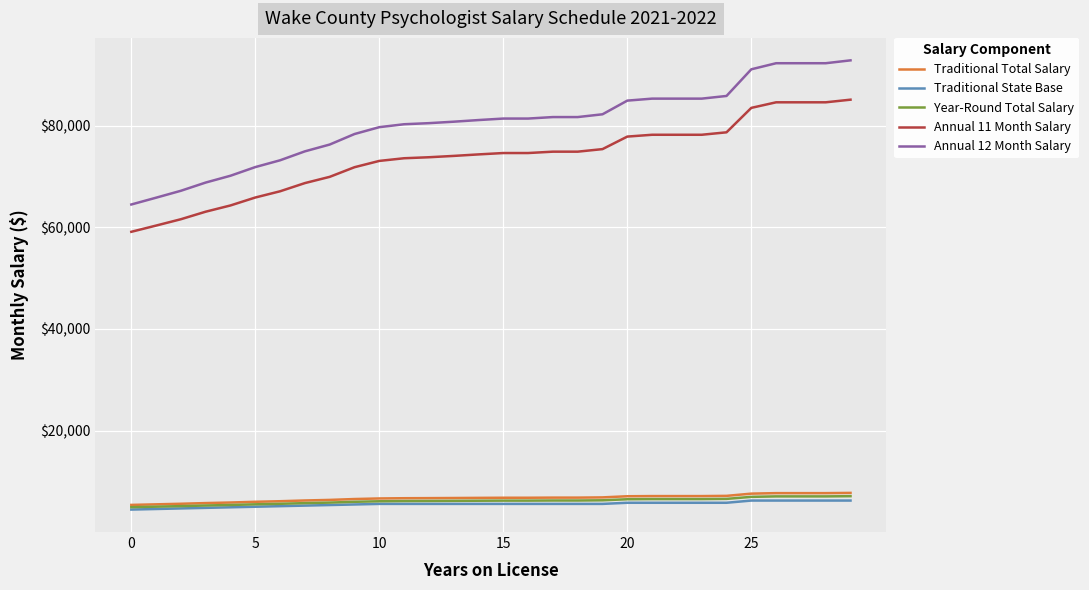

What is the smallest value displayed?

4457.0